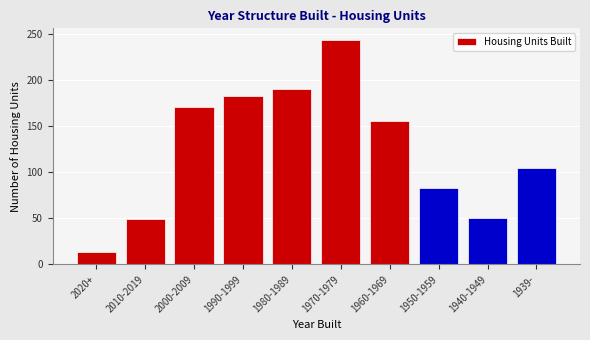

Is it true that the value at 2020+ is 14?

True